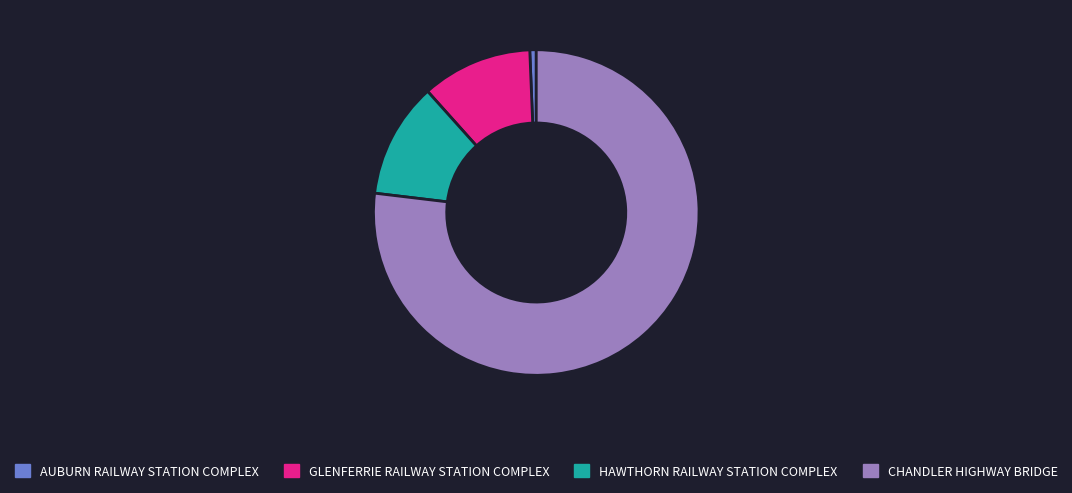

Is GLENFERRIE RAILWAY STATION COMPLEX the majority of the pie?

No